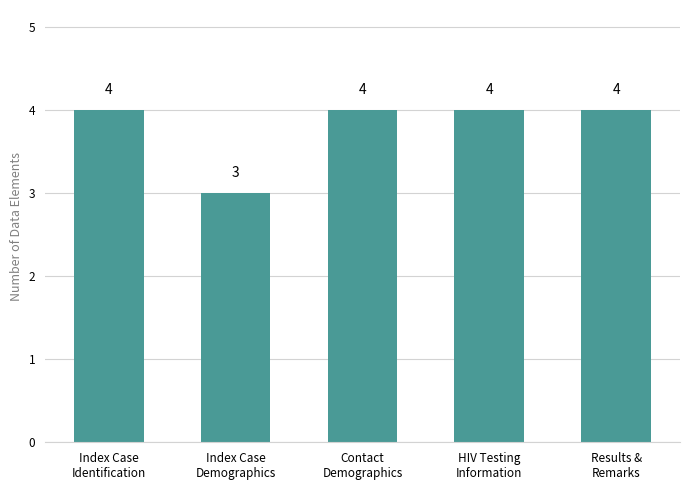

What is the label of the 3rd bar from the right?

Contact
Demographics